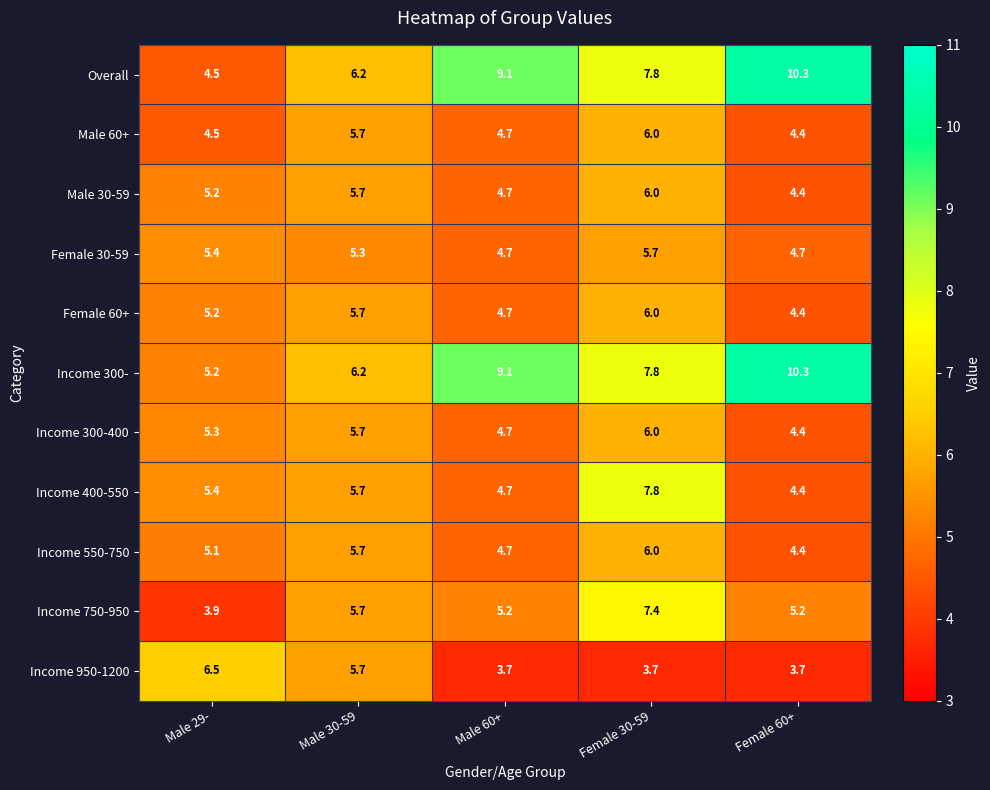

What is the maximum value shown in the chart?

10.3